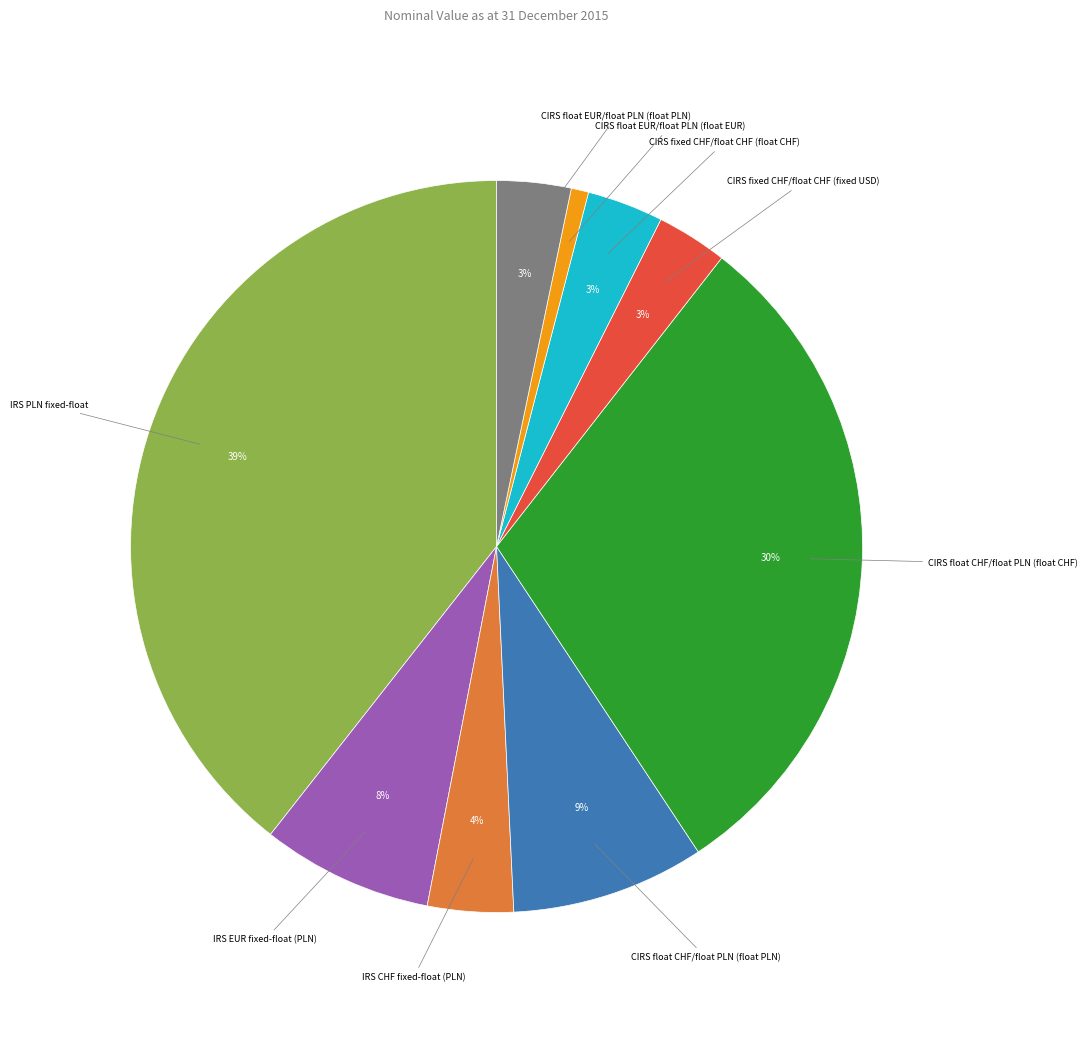

Is there a majority slice in this chart?

No